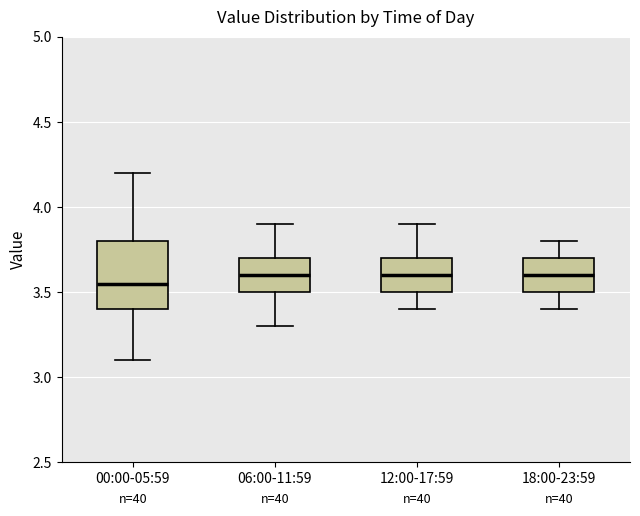

Reading left to right, read every box against the y-axis: the position of its median line, the range the box covers, and the ends of its whiskers. The values are not printed on the chart, so give them approximately, as read against the axis.

00:00-05:59: median 3.55, box 3.40 to 3.80, whiskers 3.10 to 4.20
06:00-11:59: median 3.60, box 3.50 to 3.70, whiskers 3.30 to 3.90
12:00-17:59: median 3.60, box 3.50 to 3.70, whiskers 3.40 to 3.90
18:00-23:59: median 3.60, box 3.50 to 3.70, whiskers 3.40 to 3.80